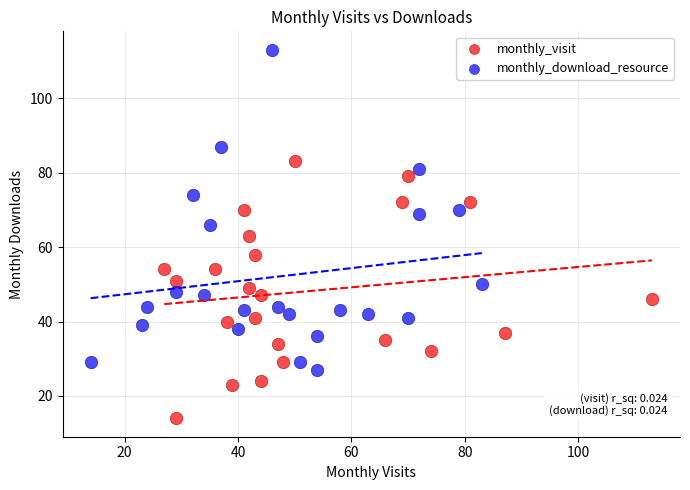

Which series reaches the maximum Y coordinate?

monthly_download_resource